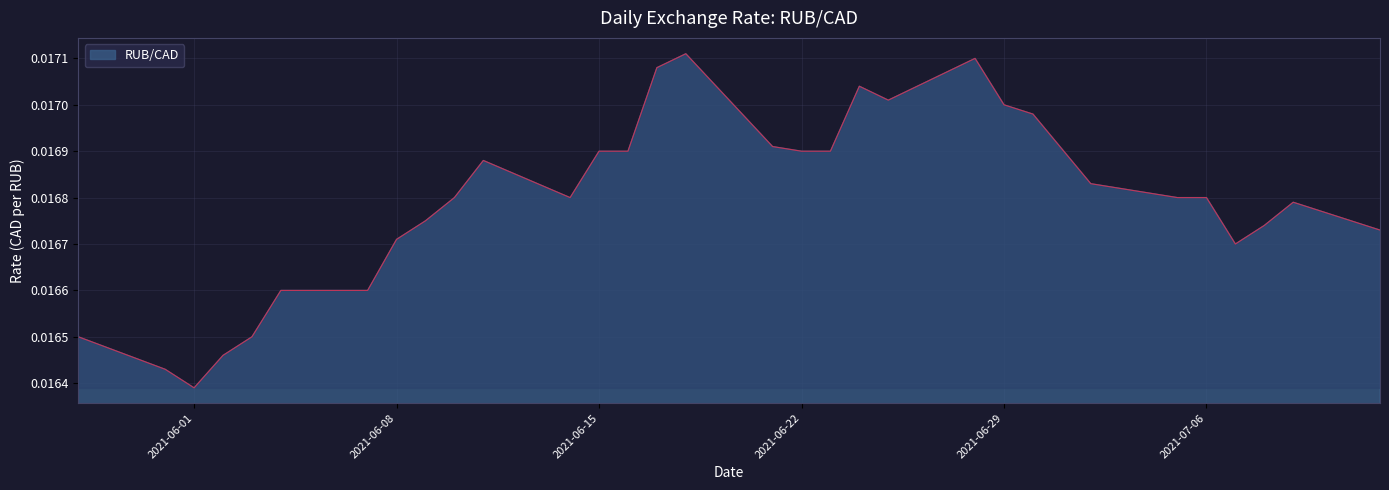

How many interior local valleys (lower than both neighbors) does the data have?

4